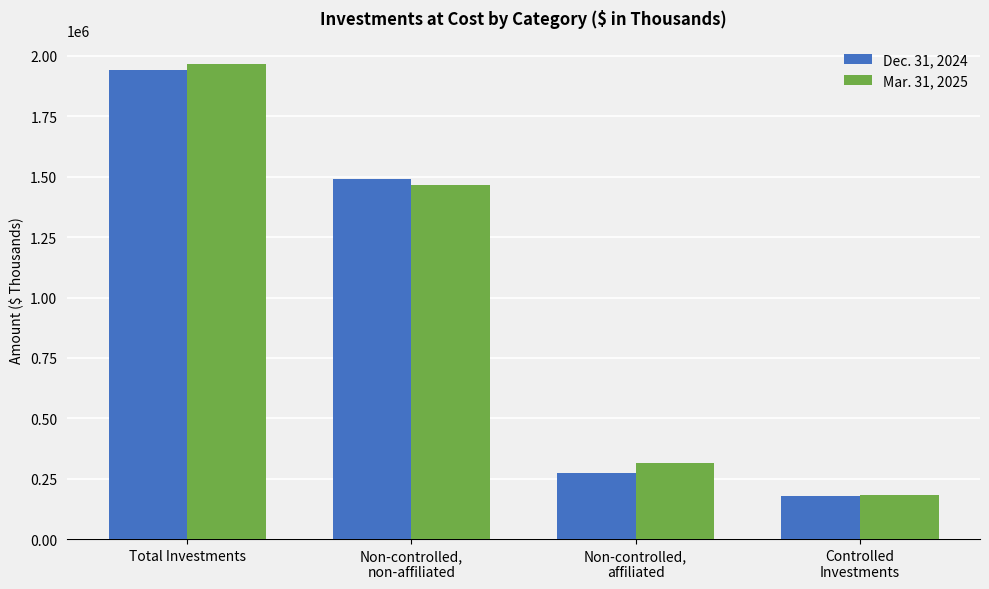

True or false: Mar. 31, 2025 has a value of 1964916 at Total Investments.

True